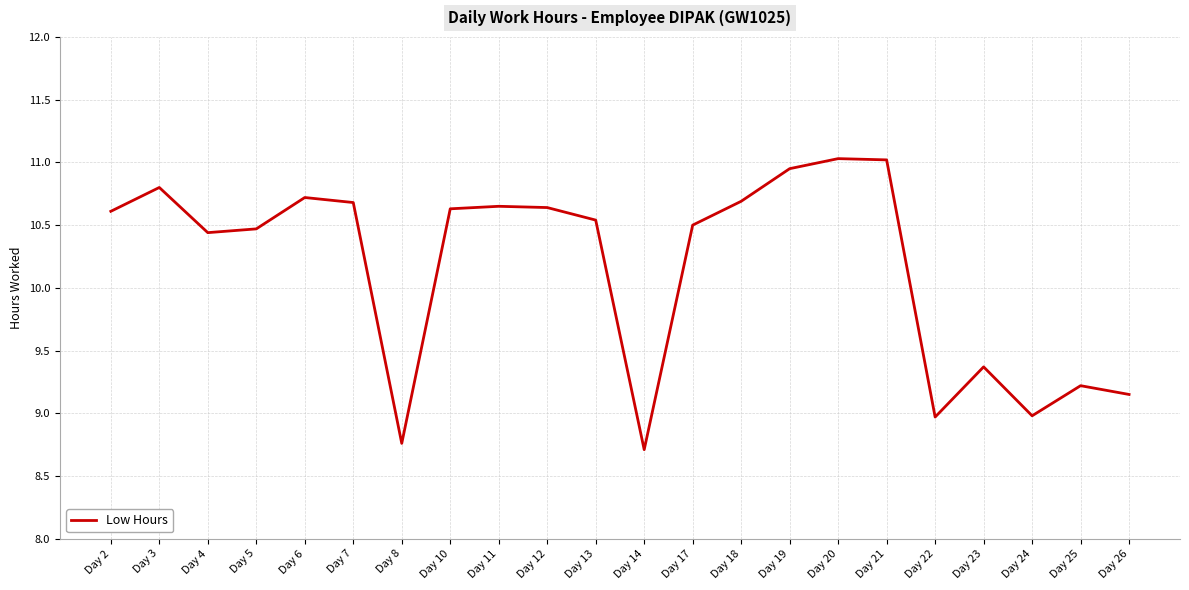

The value at Day 18 is 10.7. True or false?

True